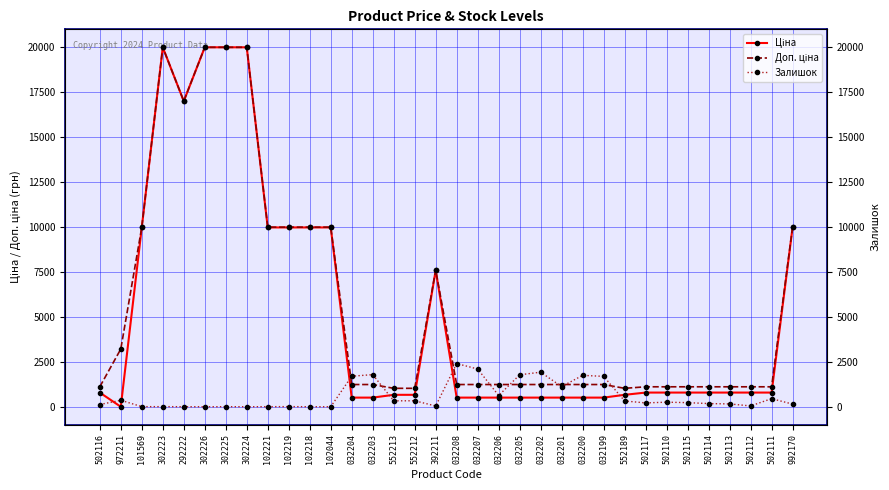

Rank the series at 392211 from lowest to highest value.

Залишок, Ціна, Доп. ціна